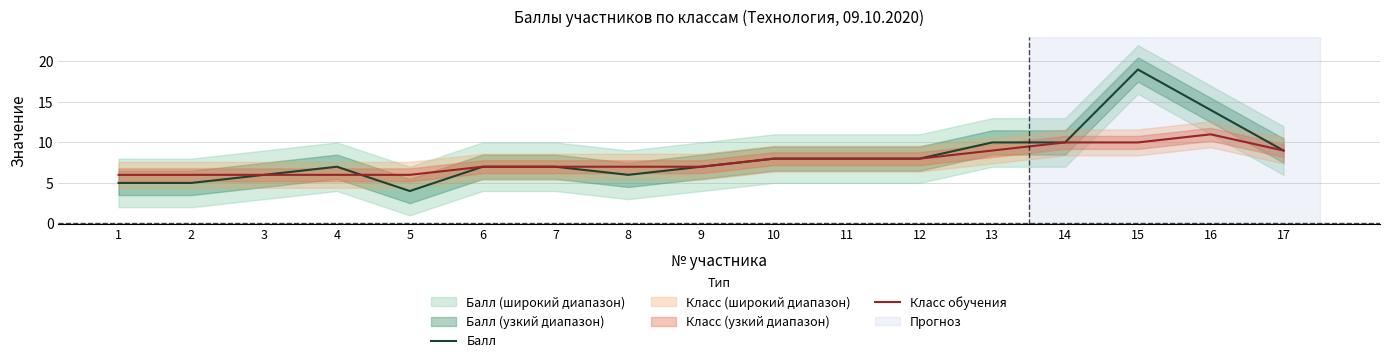

How many lines are shown in the chart?

2